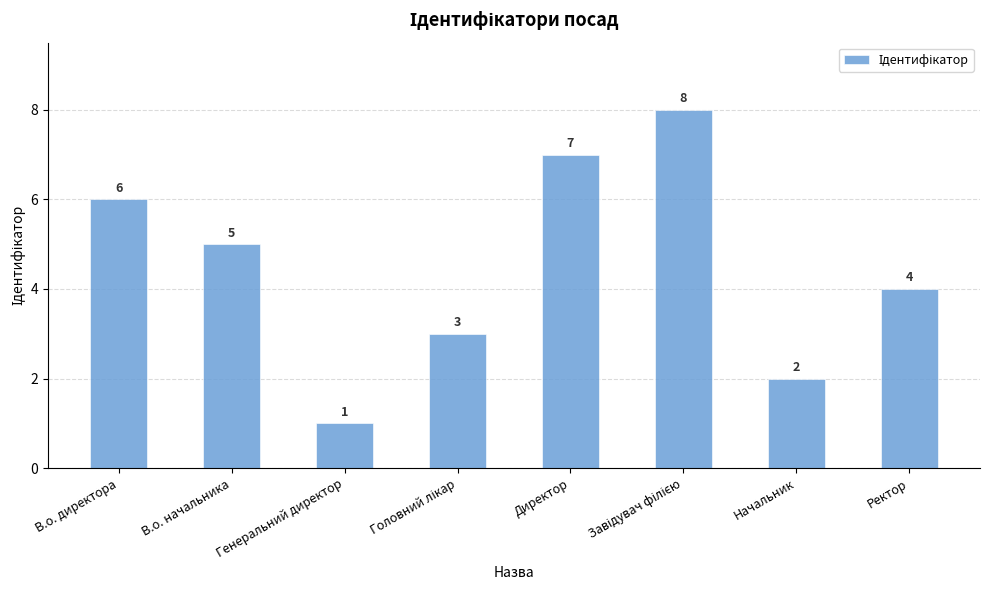

Reading left to right, transcribe all the data shown in this chart.

6	5	1	3	7	8	2	4